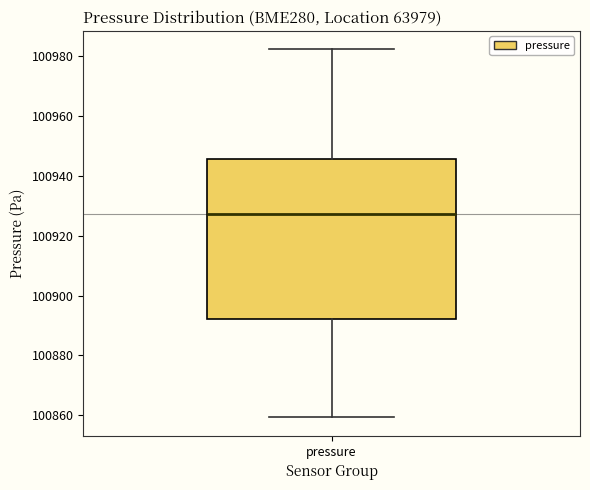

Read this box plot against the y-axis: the position of the median line, the range covered by the box, and the ends of both whiskers. The values are not printed on the chart, so give them approximately, as read against the axis.

median 100928, box 100892 to 100946, whiskers 100860 to 100982